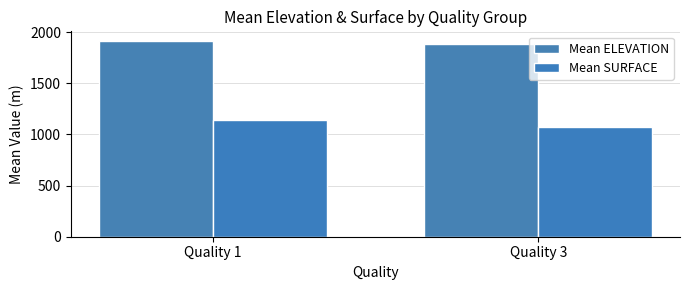

What is the difference between the highest and lowest values at Quality 1?

773.5